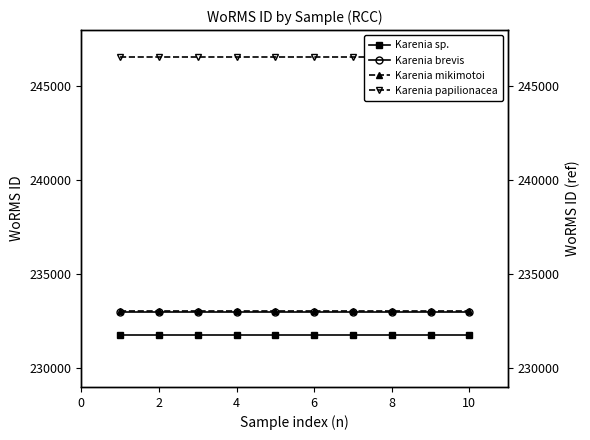

Between 6 and 0, which is larger?

6